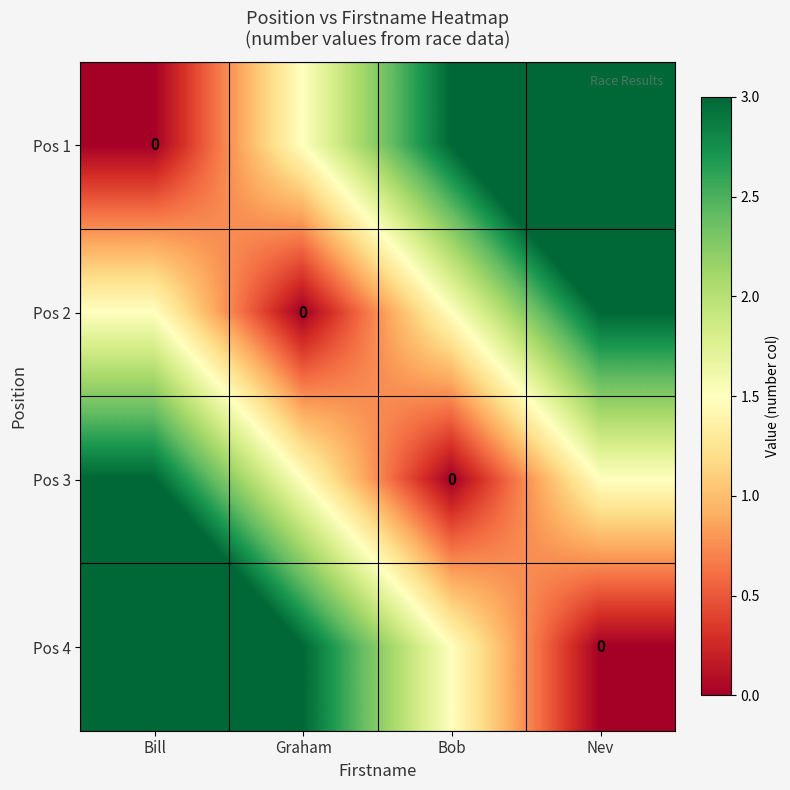

The value of Pos 4 at Bob is 2.4. True or false?

False